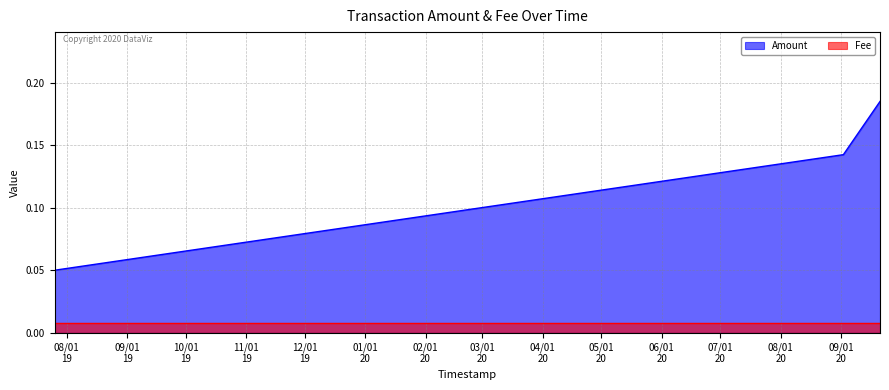

What is the change in value from 2019-07-25 19:04:52 to 2020-09-02 03:55:36?

+0.1